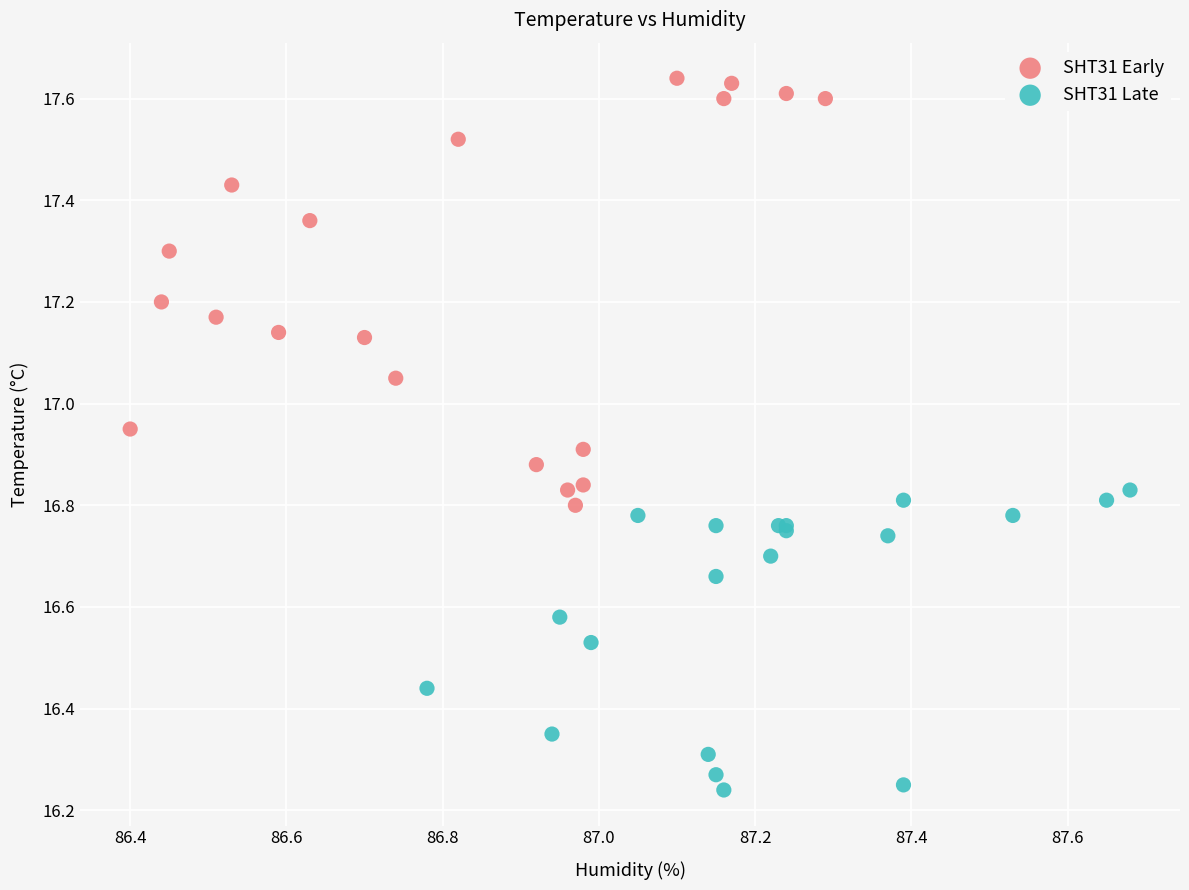

Which series has the largest Y range (max minus min)?

SHT31 Early